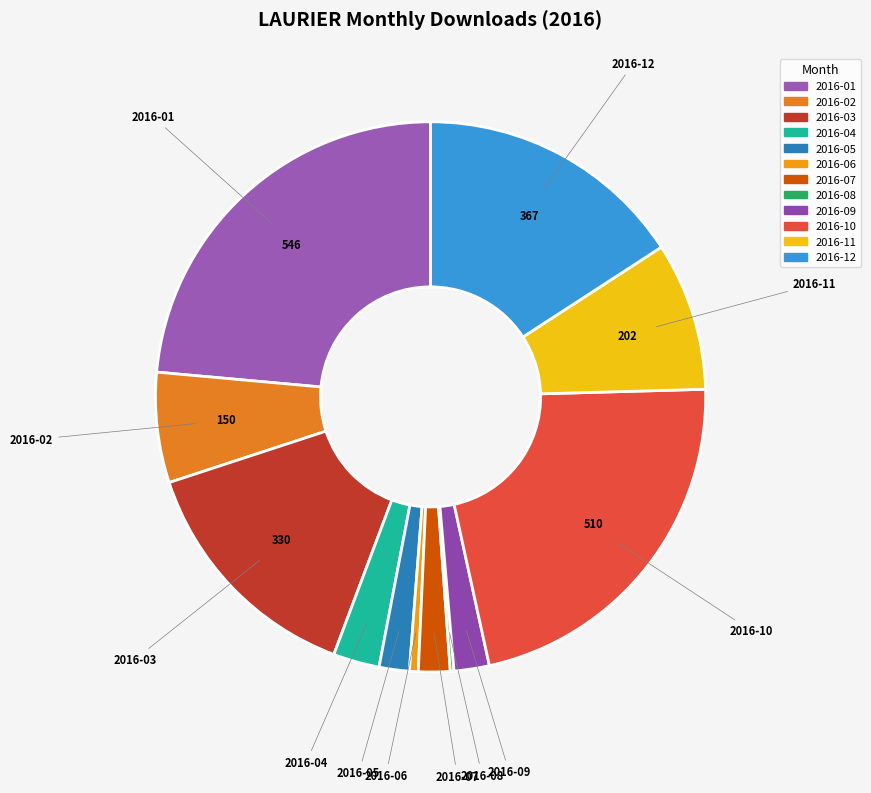

Is it true that 2016-06 is 1% of the pie?

True